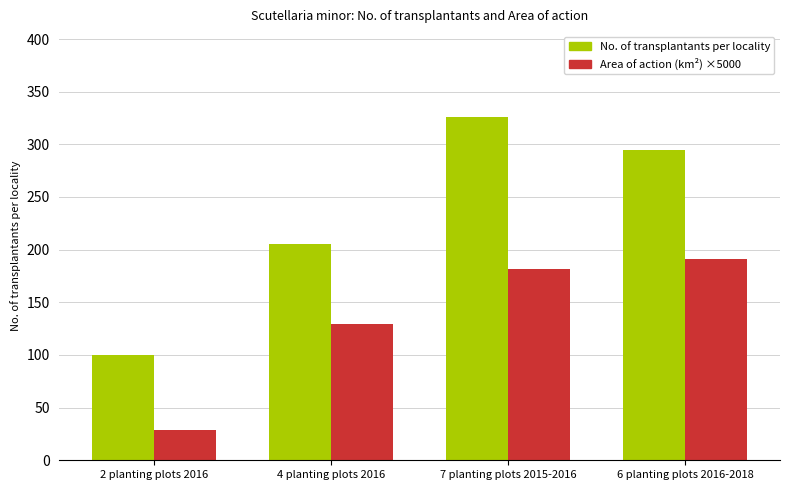

True or false: Area of action (km²) ×5000 has a value of 29.0 at 2 planting plots 2016.

True